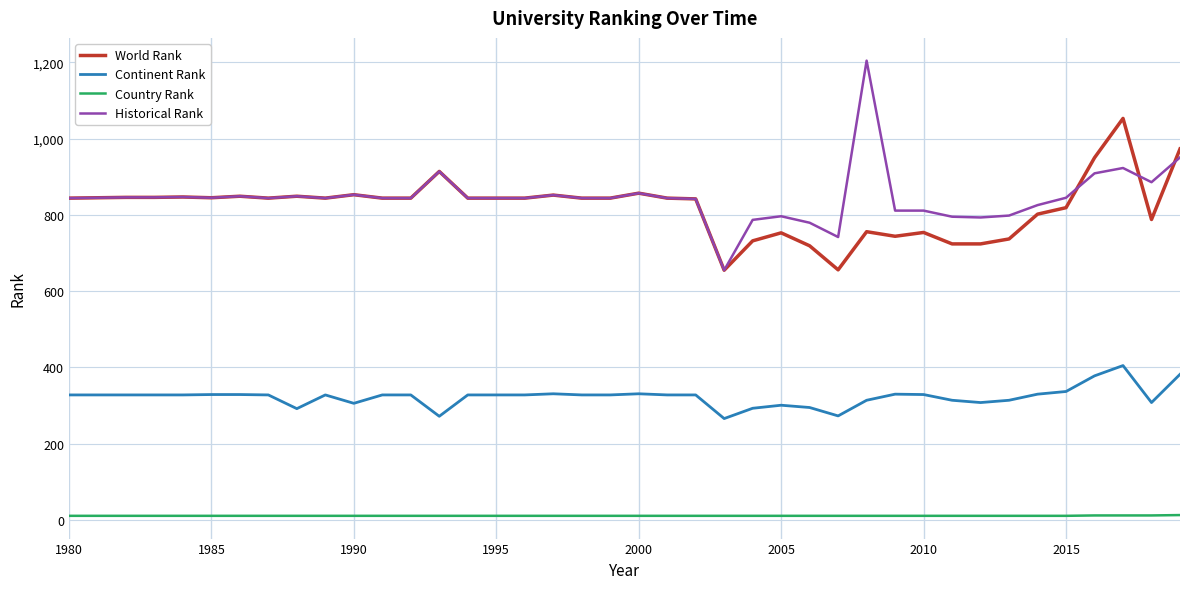

What is the maximum value for Continent Rank?

405.0